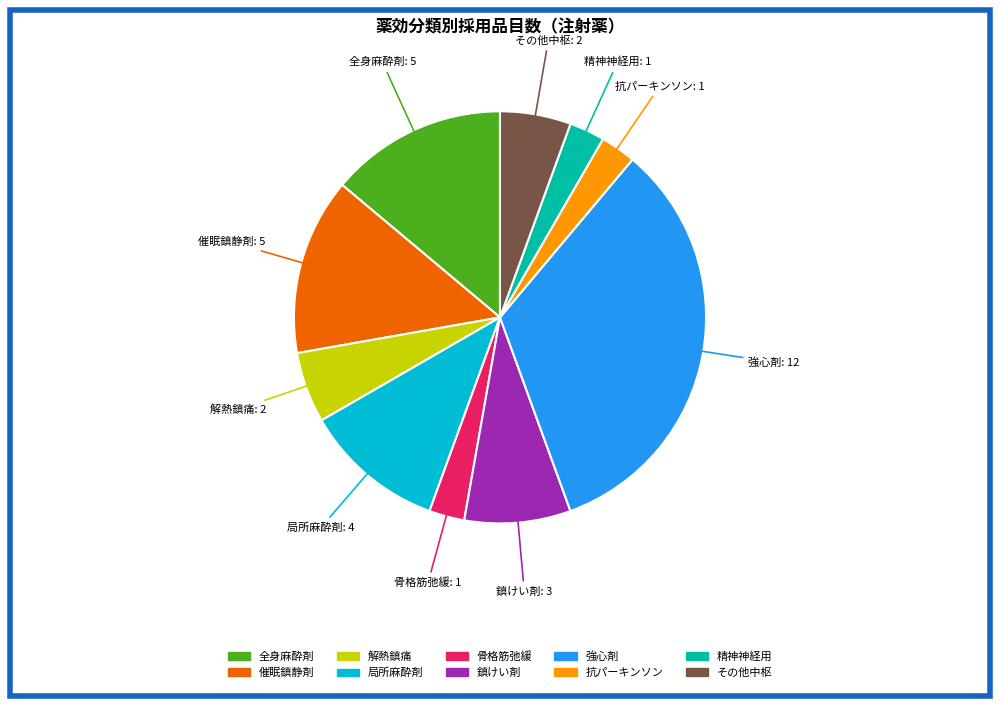

Is there a majority slice in this chart?

No